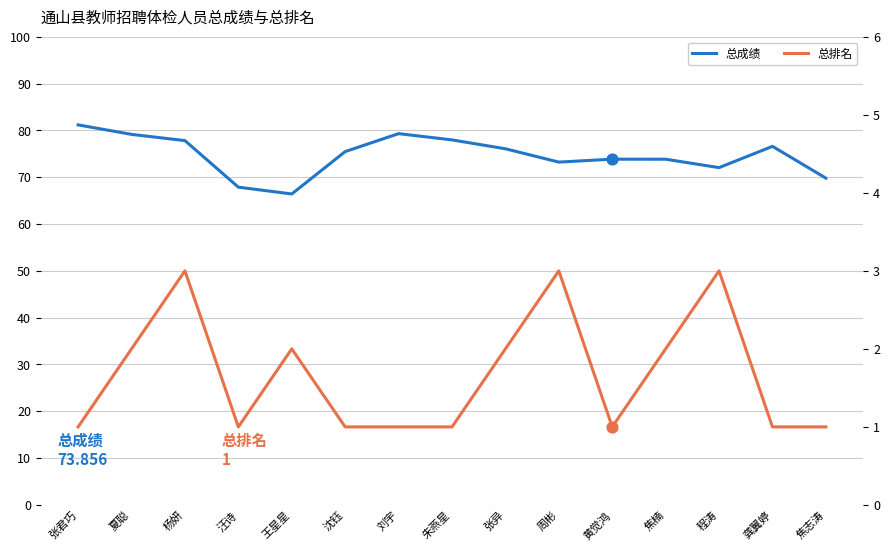

At how many categories does at least one series exceed 6?

15